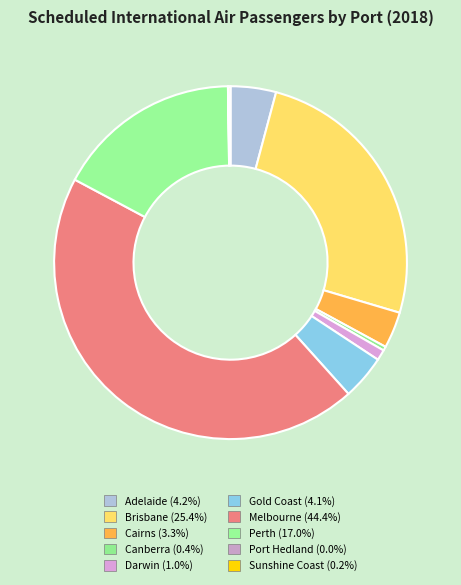

What portion of the pie excludes Perth?

83.0%